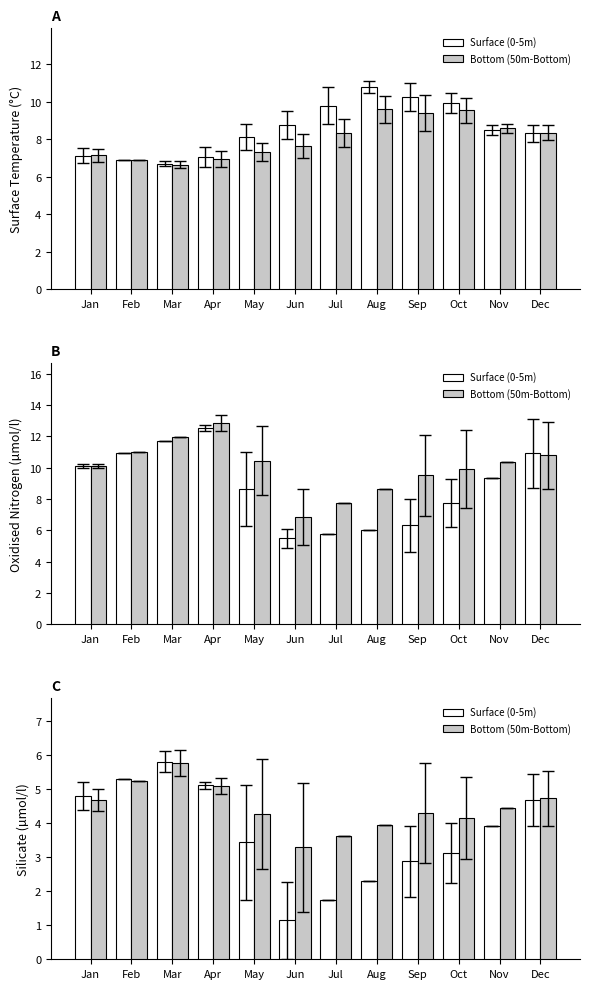

Which has a higher value, Jan or Jul?

Jan